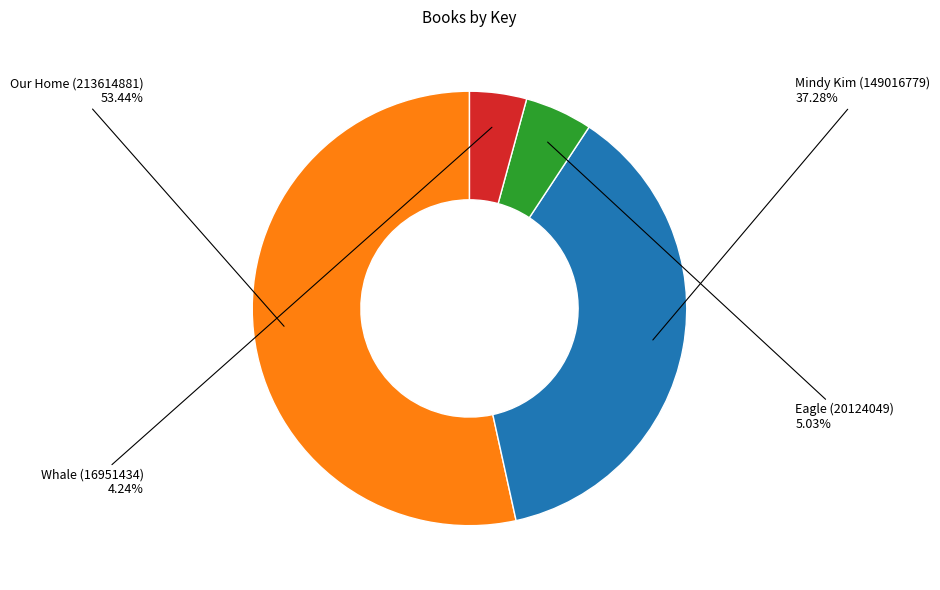

Does any single category account for the majority?

Yes